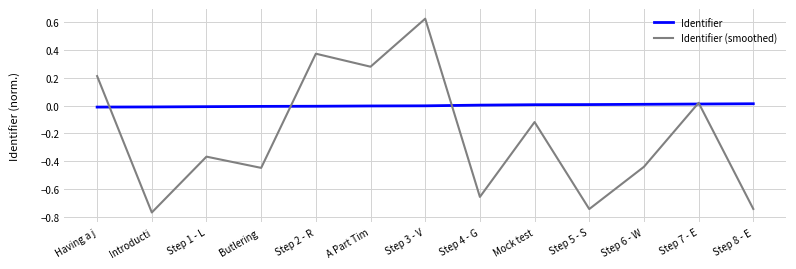

Which series has the largest total across all categories?

Identifier